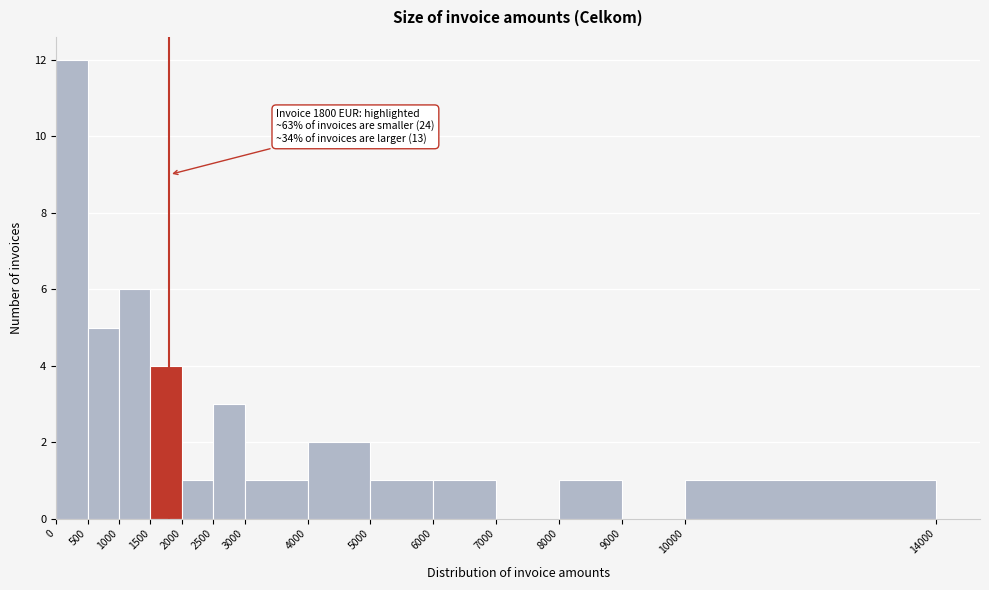

Over which range of the x-axis is the bar tallest?

0 to 500